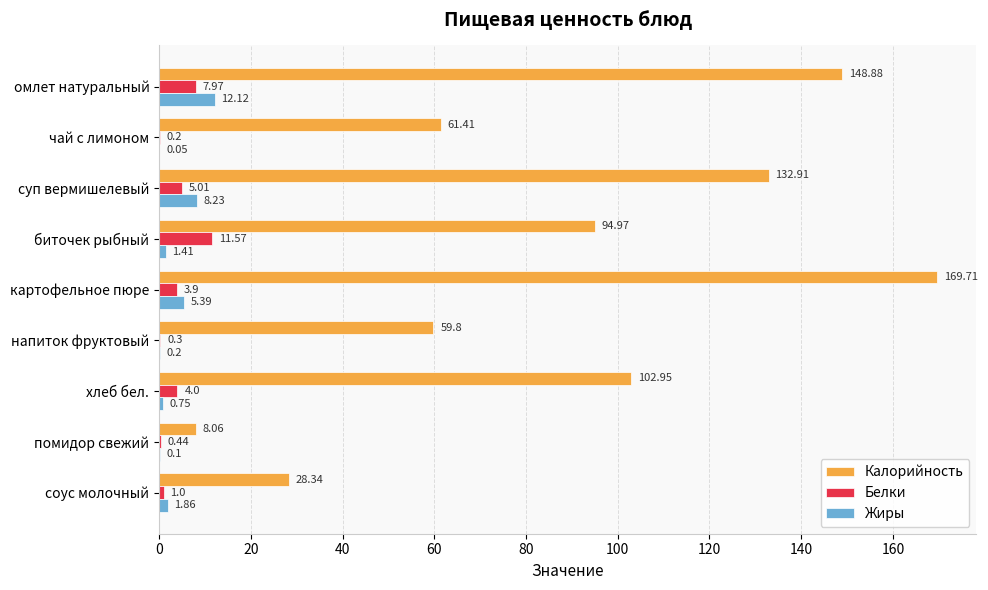

What is the total value across all series at суп вермишелевый?

146.2